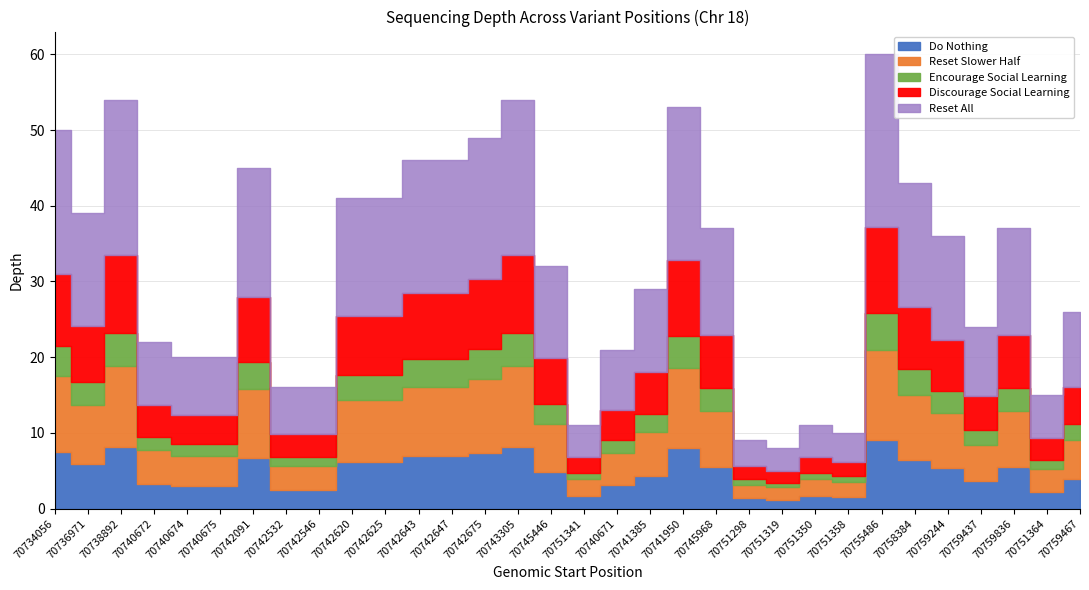

Rank the categories by value from lowest to highest.

70751319, 70751298, 70751358, 70751341, 70751350, 70751364, 70742532, 70742546, 70740674, 70740675, 70740671, 70740672, 70759437, 70759467, 70741385, 70745446, 70759244, 70745968, 70759836, 70736971, 70742620, 70742625, 70758384, 70742091, 70742643, 70742647, 70742675, 70734056, 70741950, 70738892, 70743305, 70755486